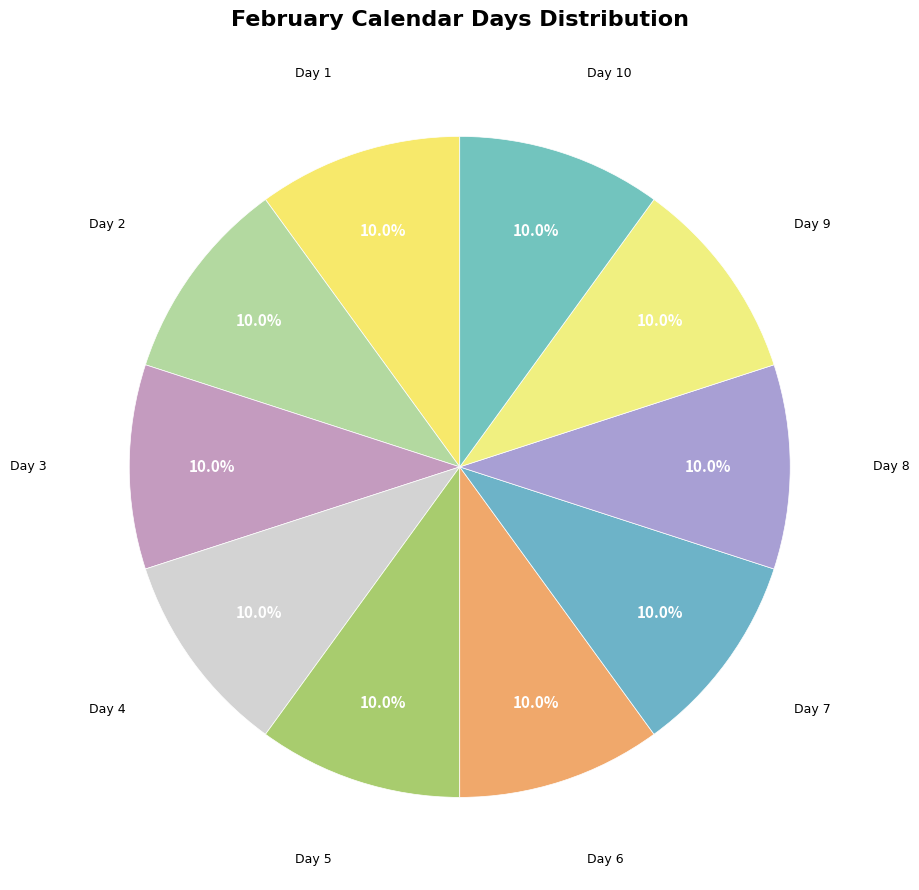

How many slices are in this pie chart?

10